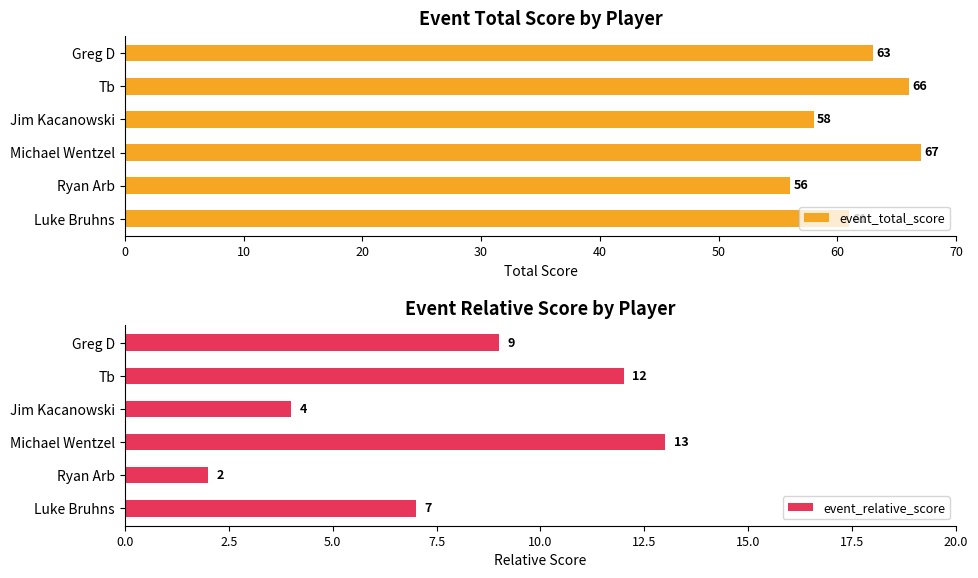

What is the difference between the event_total_score values at Ryan Arb and Tb?

10